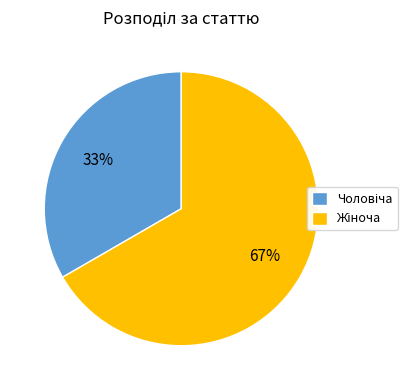

To the nearest percent, what is the average slice percentage?

50%